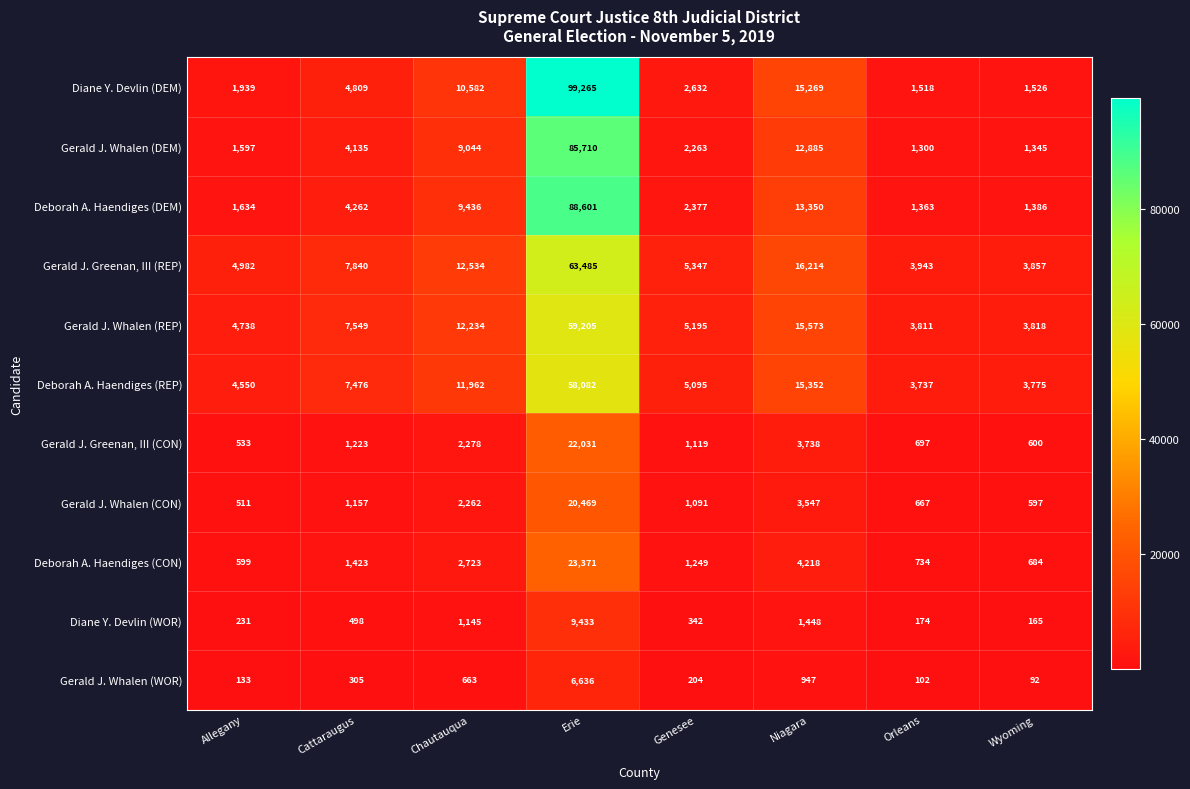

What is the sum of all Gerald J. Greenan, III (CON) values?

32219